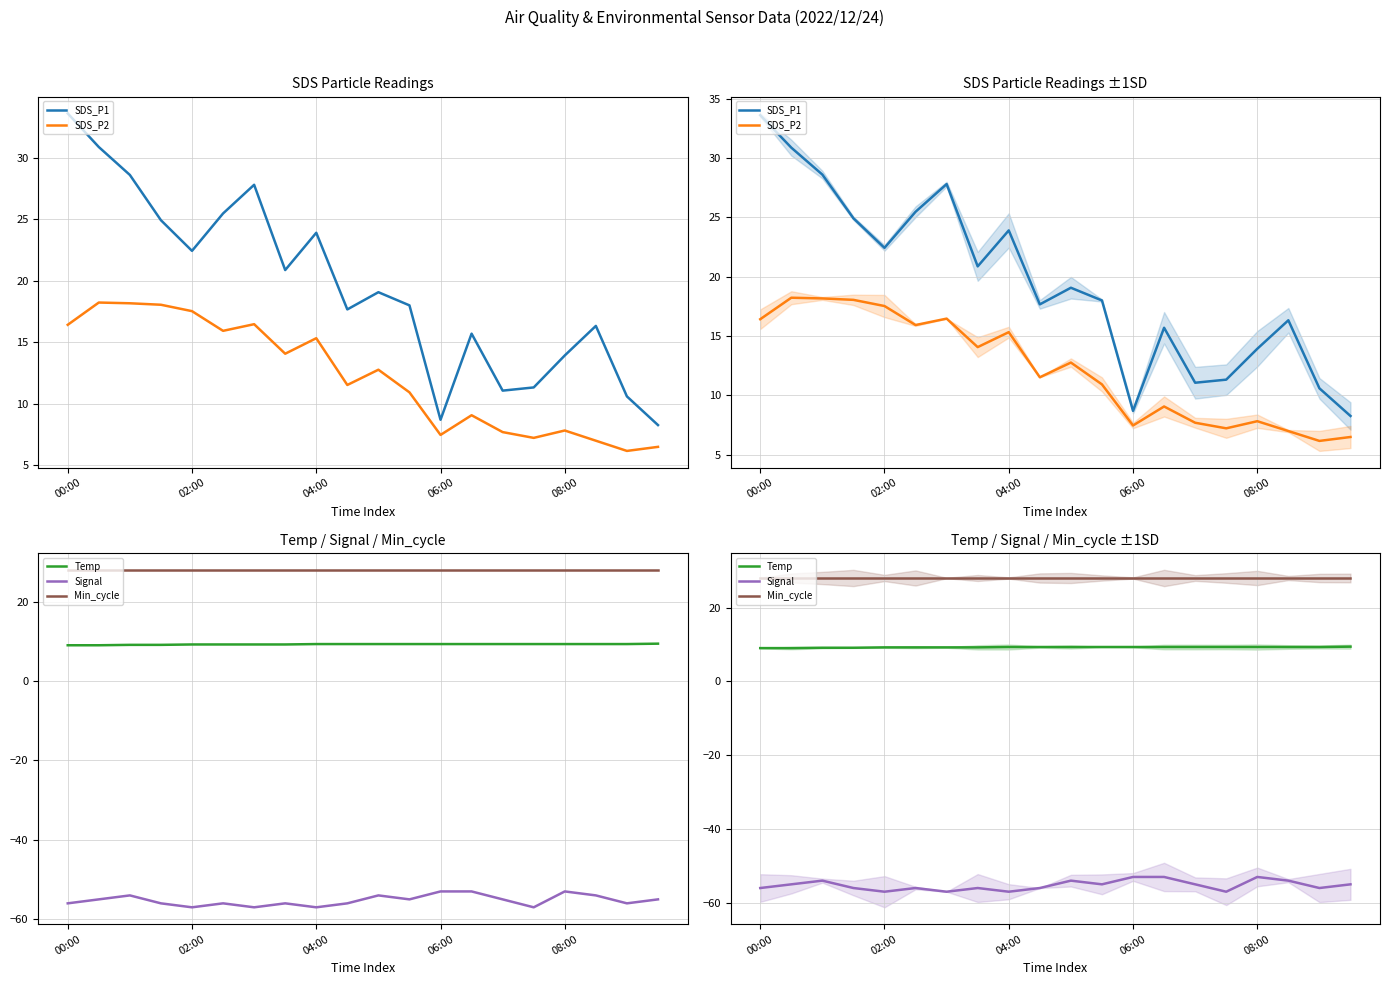

Reading left to right, transcribe all the data shown in this chart.

SDS_P1: 33.6	30.9	28.6	24.9	22.4	25.5	27.8	20.9	23.9	17.7	19.1	18.0	8.7	15.7	11.1	11.3	13.9	16.3	10.6	8.3
SDS_P2: 16.4	18.2	18.2	18.1	17.5	15.9	16.5	14.1	15.3	11.5	12.8	10.9	7.5	9.1	7.7	7.2	7.8	7.0	6.2	6.5
Temp: 9.0	9.0	9.1	9.1	9.2	9.2	9.2	9.2	9.3	9.3	9.3	9.3	9.3	9.3	9.3	9.3	9.3	9.3	9.3	9.4
Signal: -56.0	-55.0	-54.0	-56.0	-57.0	-56.0	-57.0	-56.0	-57.0	-56.0	-54.0	-55.0	-53.0	-53.0	-55.0	-57.0	-53.0	-54.0	-56.0	-55.0
Min_cycle: 28.0	28.0	28.0	28.0	28.0	28.0	28.0	28.0	28.0	28.0	28.0	28.0	28.0	28.0	28.0	28.0	28.0	28.0	28.0	28.0